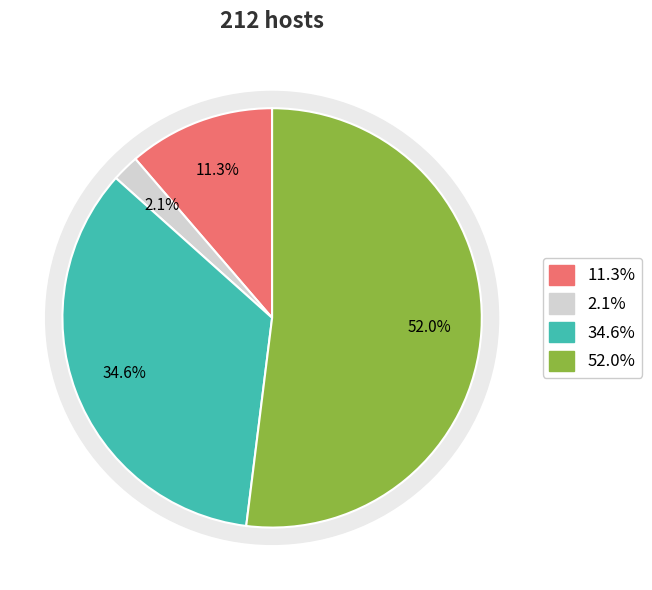

Is there a majority slice in this chart?

Yes